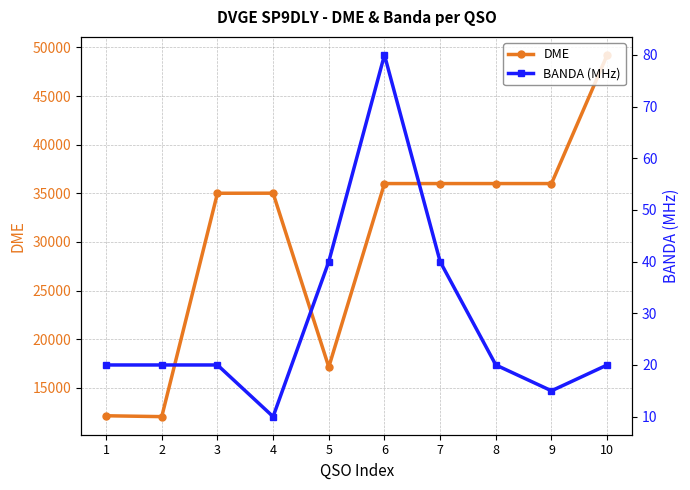

Rank the categories by BANDA (MHz) value from highest to lowest.

6, 5, 7, 1, 2, 3, 8, 10, 9, 4